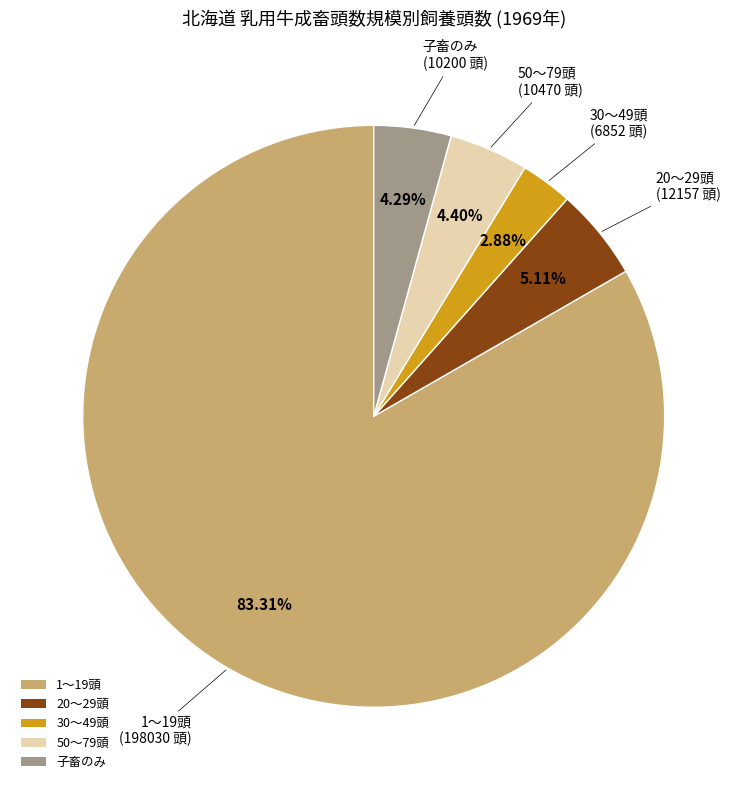

Count the number of slices in the pie.

5